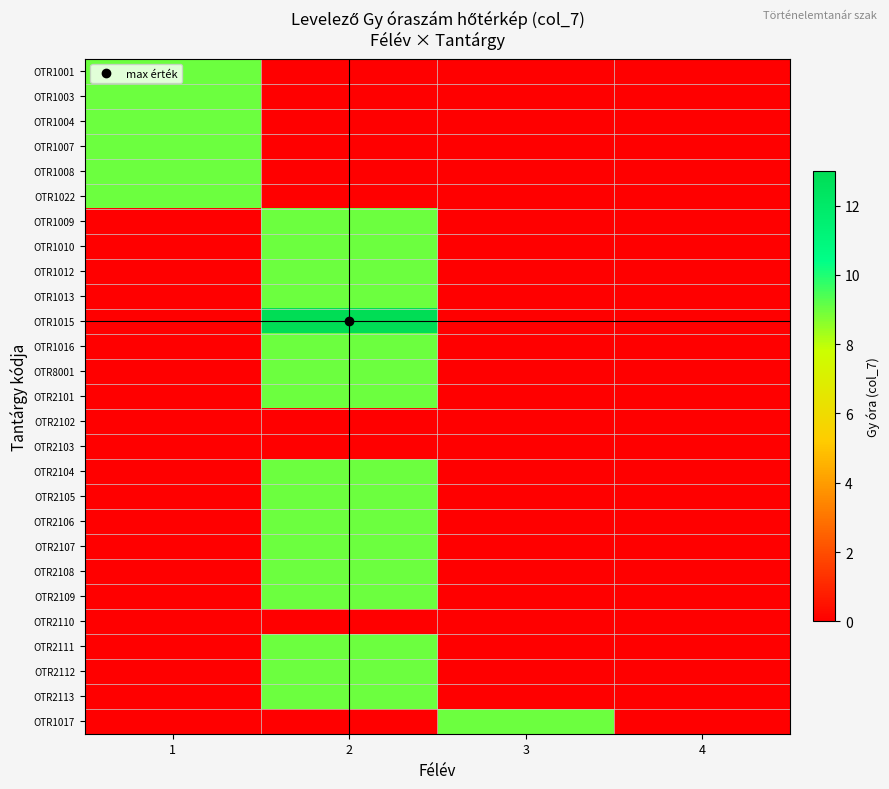

Reading right to left, list all the values displayed in this chart.

OTR1001: 4=0	3=0	2=0	1=9
OTR1003: 4=0	3=0	2=0	1=9
OTR1004: 4=0	3=0	2=0	1=9
OTR1007: 4=0	3=0	2=0	1=9
OTR1008: 4=0	3=0	2=0	1=9
OTR1022: 4=0	3=0	2=0	1=9
OTR1009: 4=0	3=0	2=9	1=0
OTR1010: 4=0	3=0	2=9	1=0
OTR1012: 4=0	3=0	2=9	1=0
OTR1013: 4=0	3=0	2=9	1=0
OTR1015: 4=0	3=0	2=13	1=0
OTR1016: 4=0	3=0	2=9	1=0
OTR8001: 4=0	3=0	2=9	1=0
OTR2101: 4=0	3=0	2=9	1=0
OTR2102: 4=0	3=0	2=0	1=0
OTR2103: 4=0	3=0	2=0	1=0
OTR2104: 4=0	3=0	2=9	1=0
OTR2105: 4=0	3=0	2=9	1=0
OTR2106: 4=0	3=0	2=9	1=0
OTR2107: 4=0	3=0	2=9	1=0
OTR2108: 4=0	3=0	2=9	1=0
OTR2109: 4=0	3=0	2=9	1=0
OTR2110: 4=0	3=0	2=0	1=0
OTR2111: 4=0	3=0	2=9	1=0
OTR2112: 4=0	3=0	2=9	1=0
OTR2113: 4=0	3=0	2=9	1=0
OTR1017: 4=0	3=9	2=0	1=0